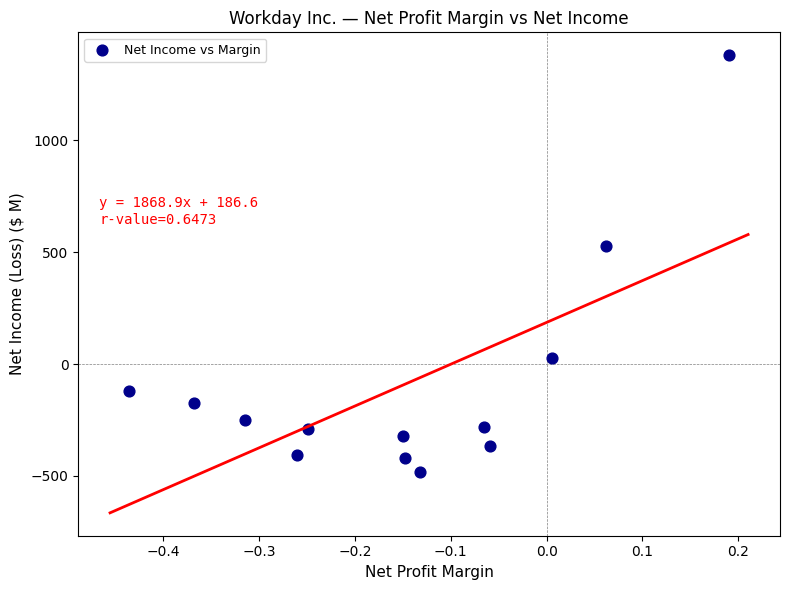

What is the range of Y values (max minus min)?

1862